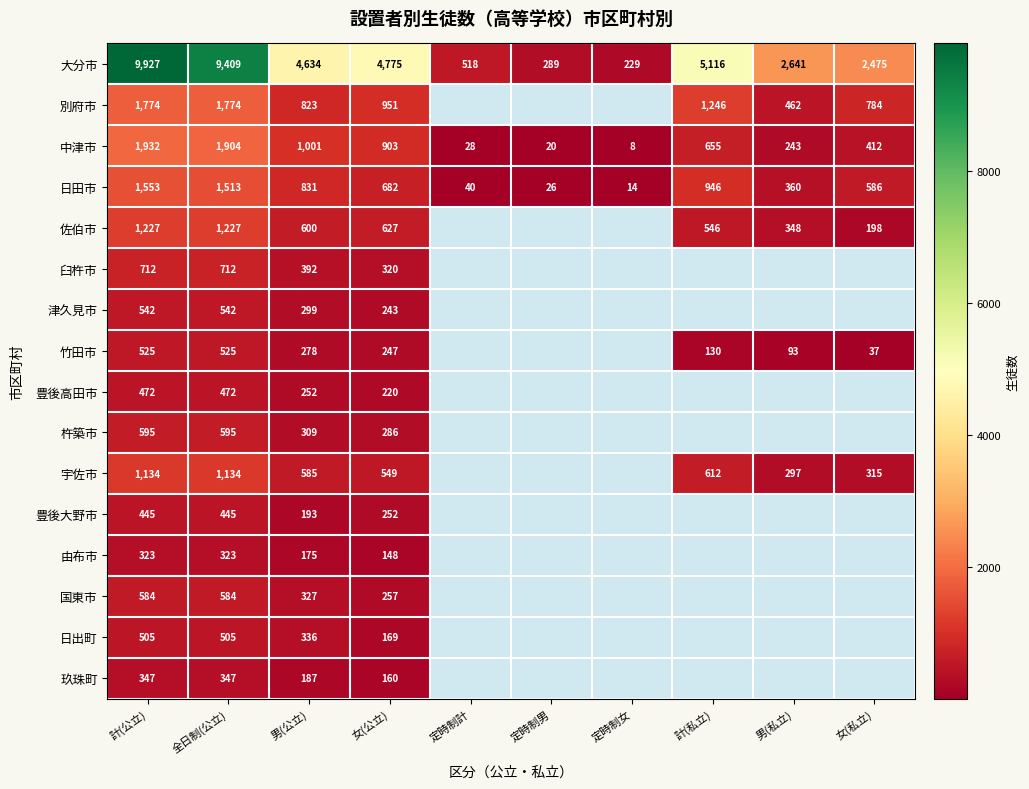

True or false: 大分市 has a value of 3303.4 at 女(公立).

False